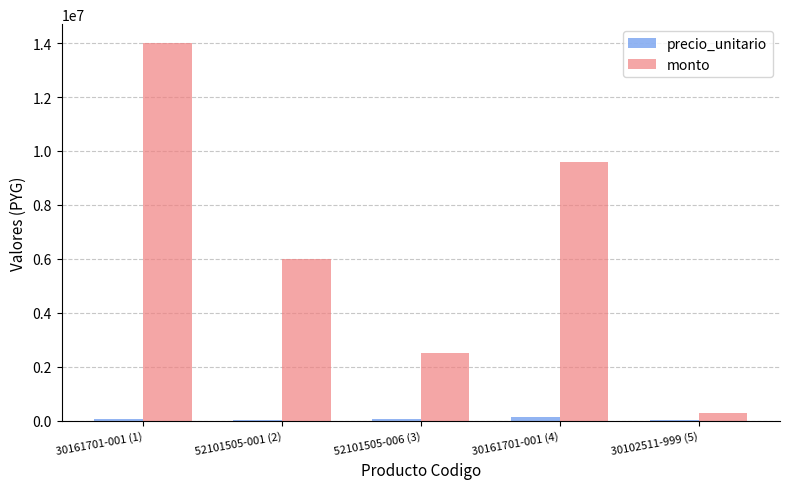

Count the number of data series in this chart.

2